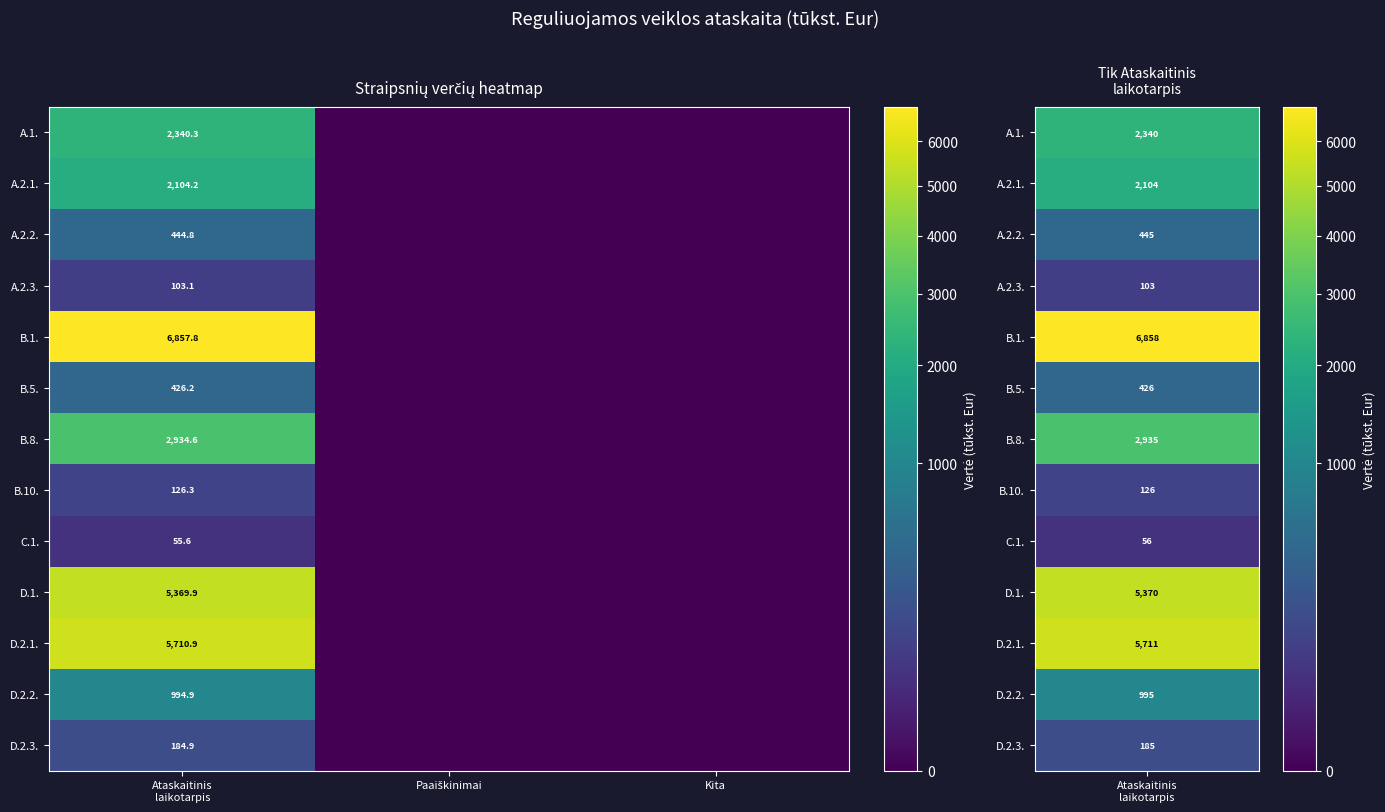

How many categories are shown in the chart?

3